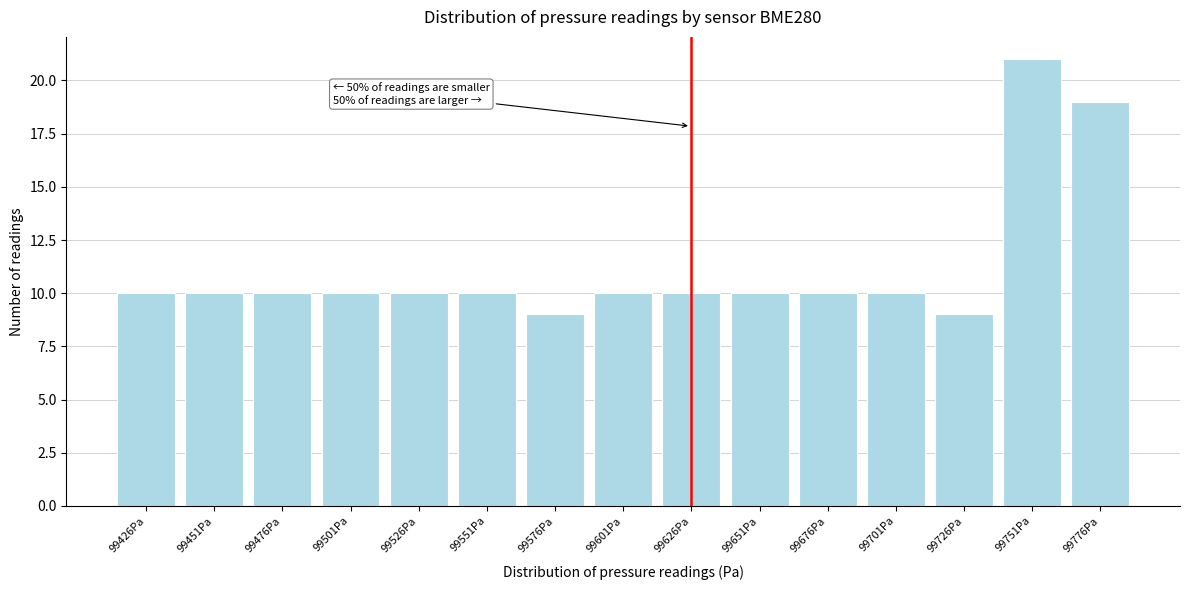

Over which range of the x-axis is the bar tallest?

99740 to 99765